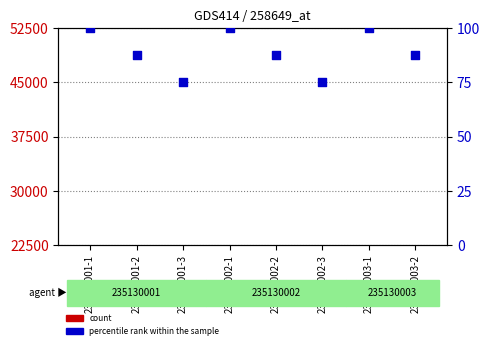

Which series has the largest Y range (max minus min)?

count